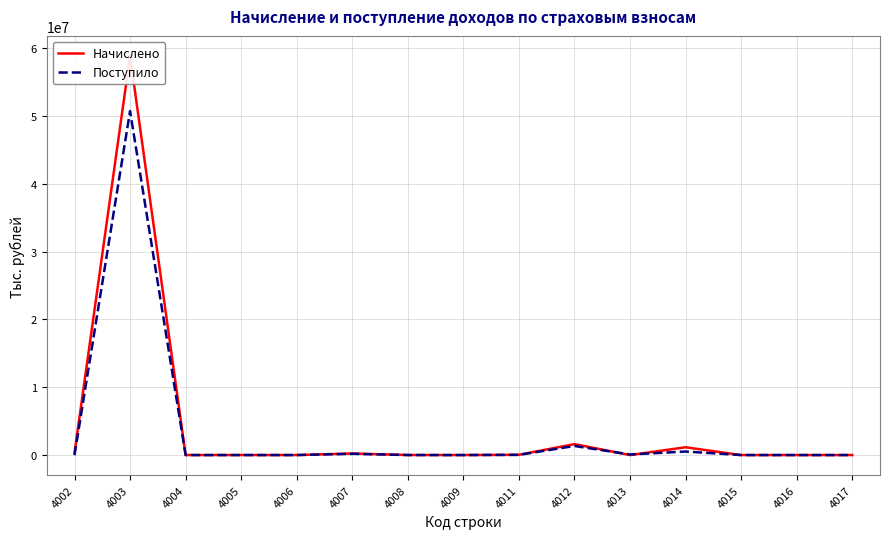

What is the difference between the maximum and minimum values in the Поступило series?

50713203